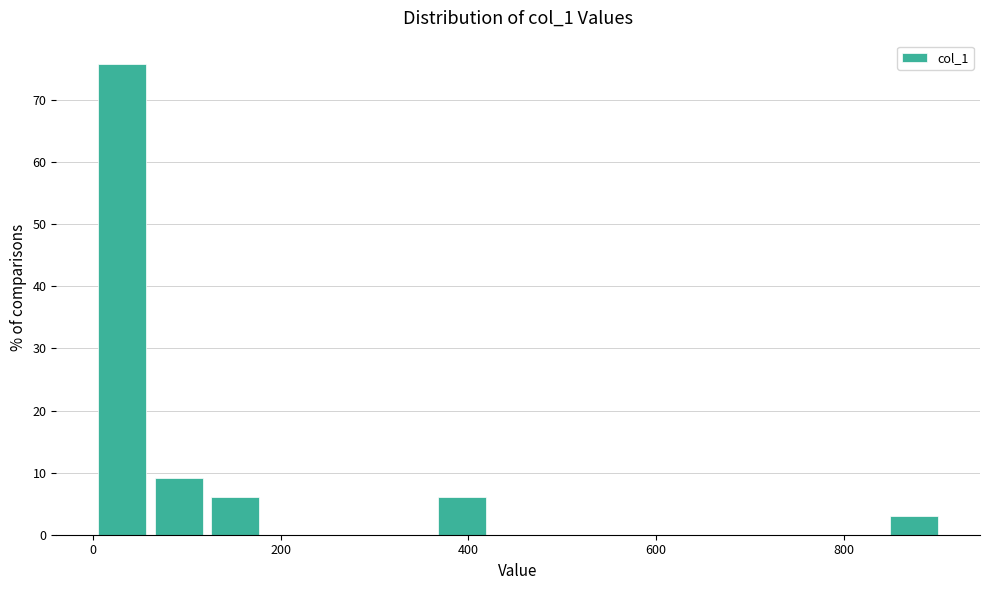

Around what value on the x-axis is the tallest bar? Give the approximate position of its centre, as read against the axis.

40